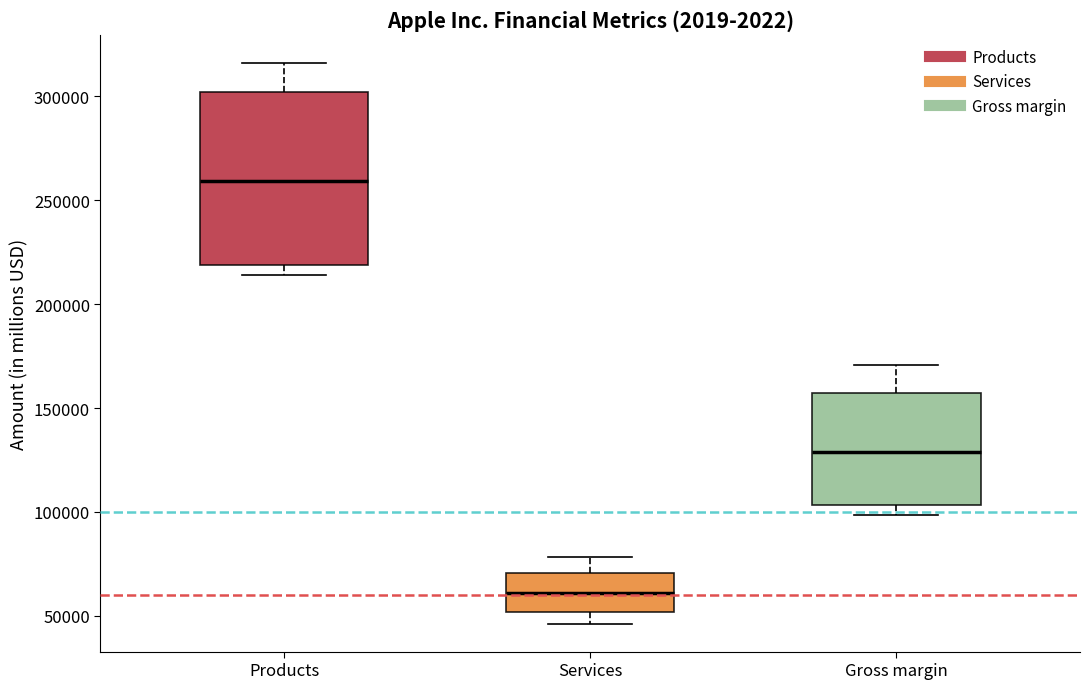

Reading left to right, transcribe this box plot: for each box, give where its median line is, the range the box spans, and where its two whiskers end, as read against the y-axis. The values are not printed on the chart, so give them approximately, as read against the axis.

Products: median 260000, box 220000 to 300000, whiskers 215000 to 315000
Services: median 60000, box 50000 to 70000, whiskers 45000 to 80000
Gross margin: median 130000, box 105000 to 155000, whiskers 100000 to 170000